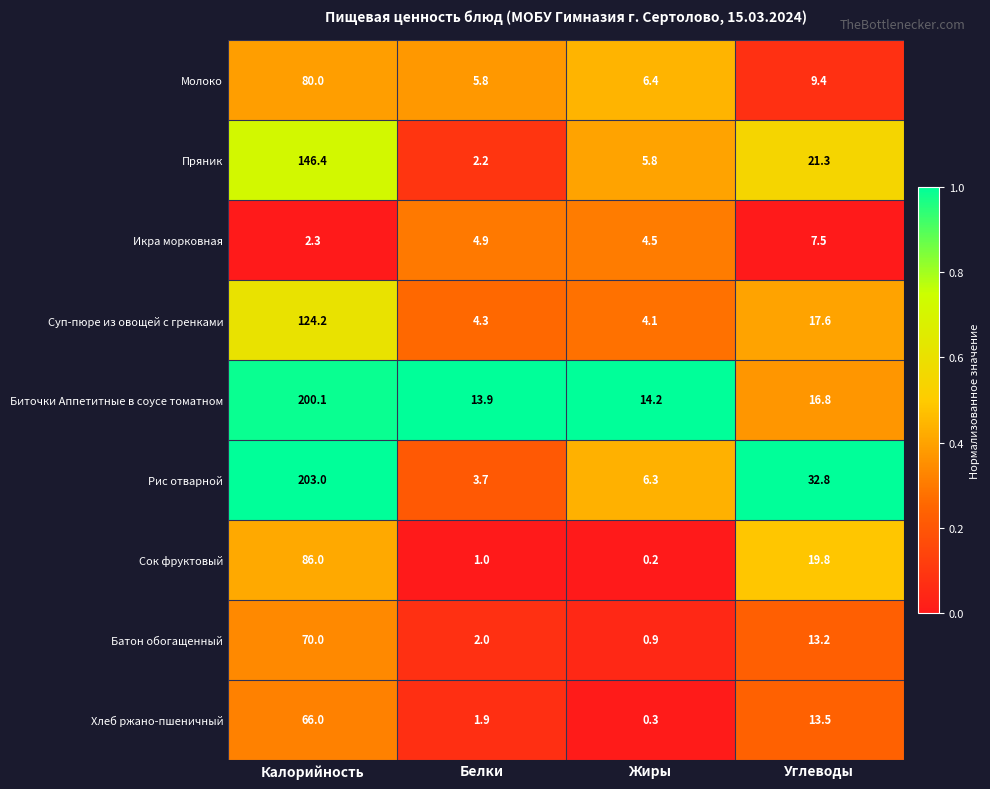

The value of Пряник at Жиры is 2.8. True or false?

False